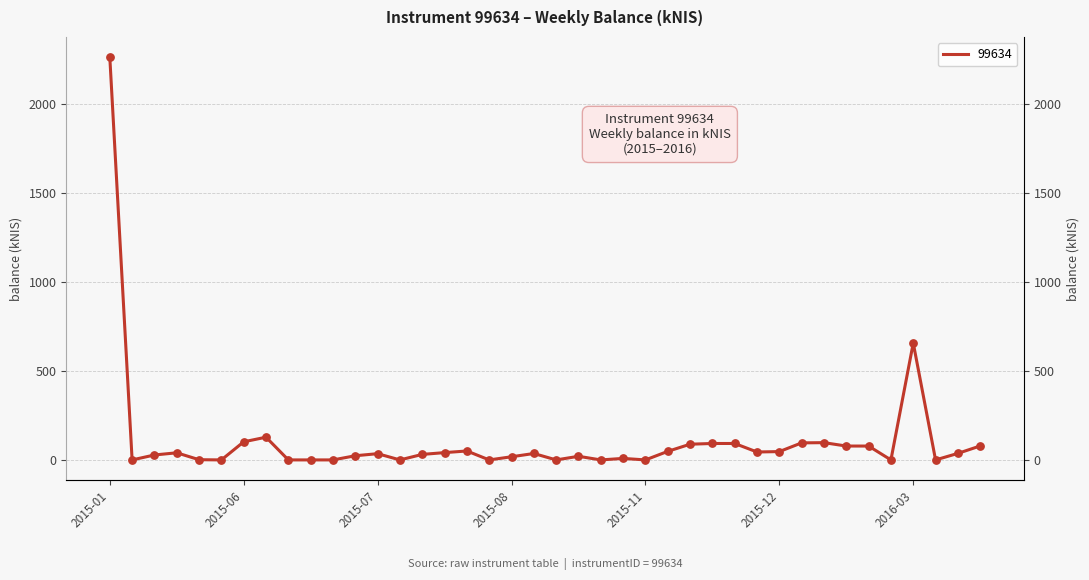

What is the change in value from 2015-01 to 2015-08?

-2246.1